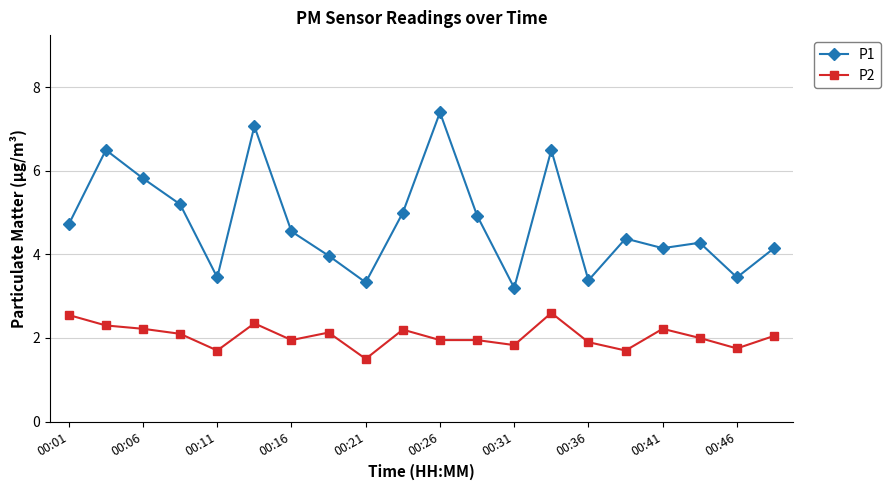

Which series has the widest spread of values?

P1